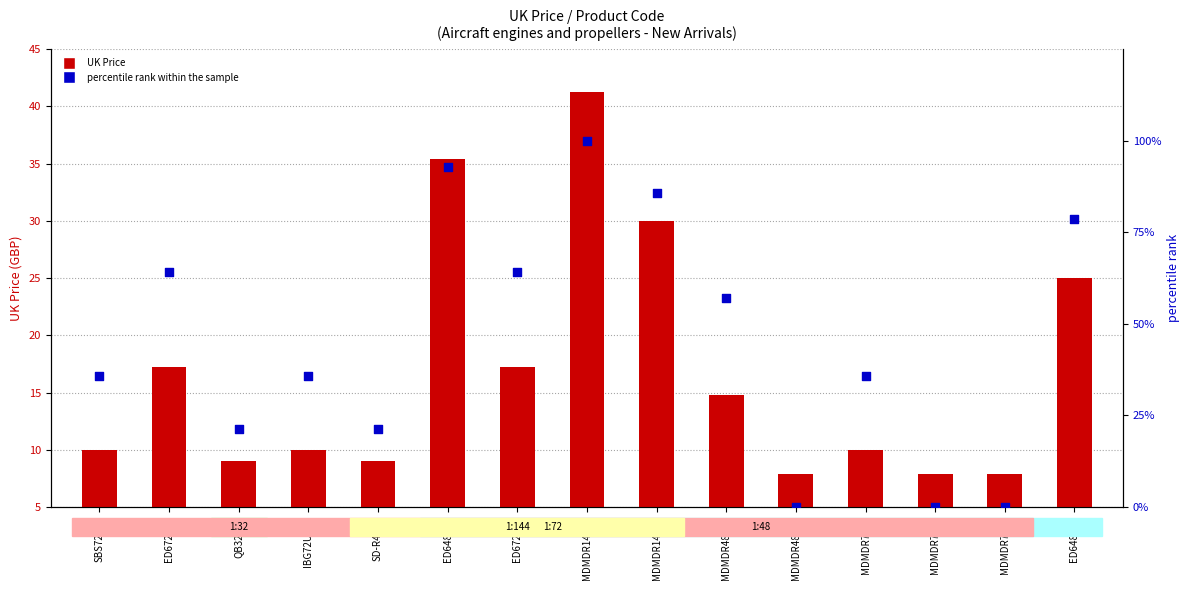

Which series contains the lowest Y value?

percentile rank within the sample